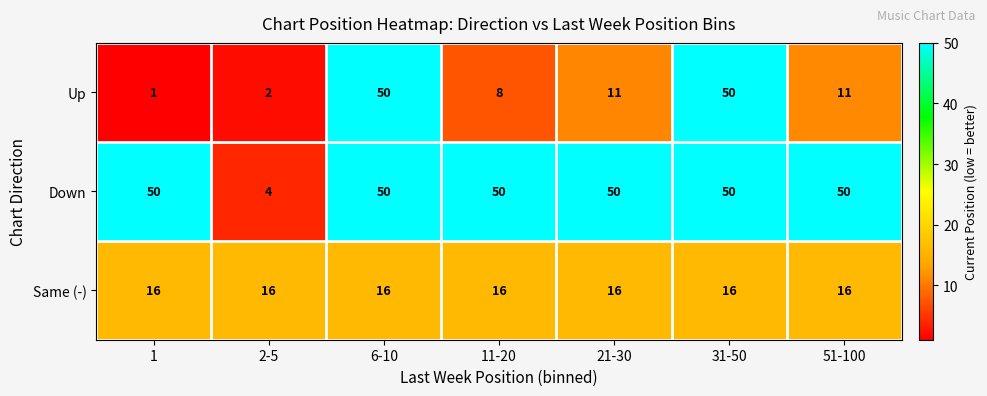

What is the approximate value of Down at 1?

50